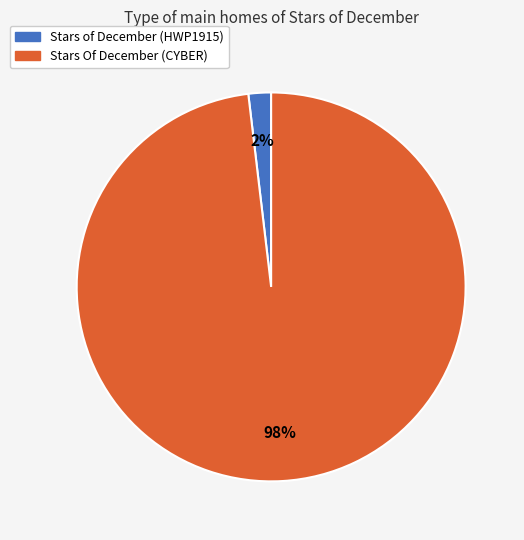

Is the sum of Stars Of December (CYBER) and Stars of December (HWP1915) greater than half?

Yes